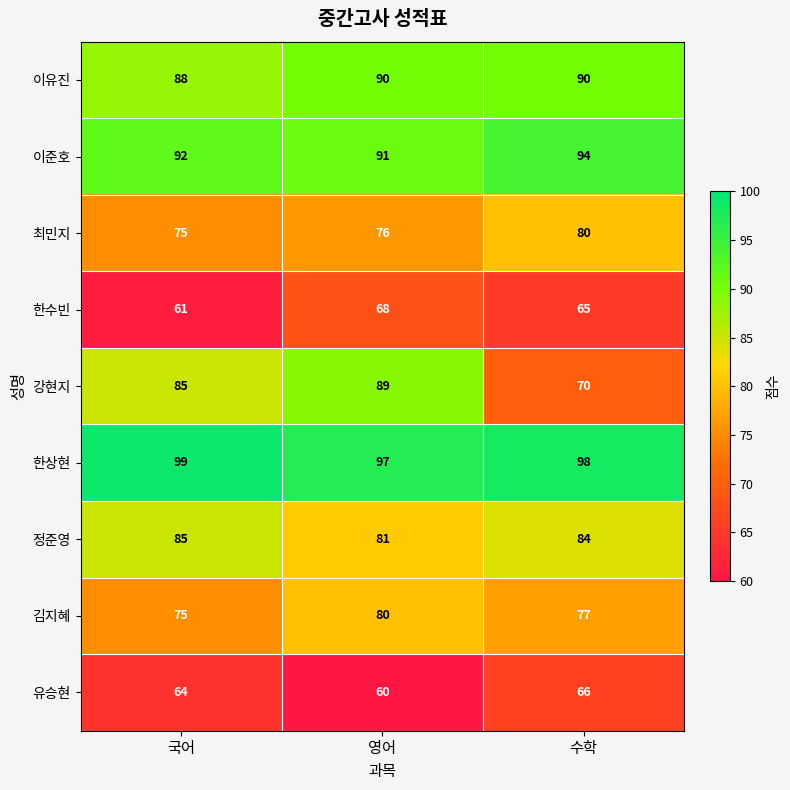

What is the difference between the maximum and minimum values in the 이준호 series?

3